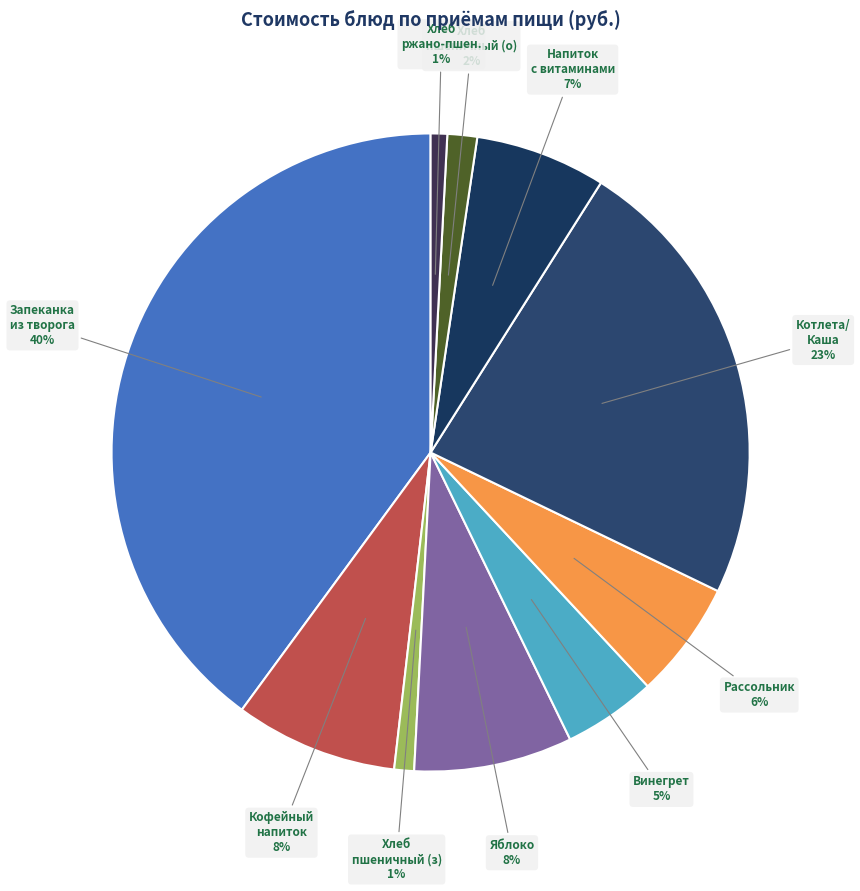

To the nearest percent, what is the difference between the largest and smallest slice percentages?

39%